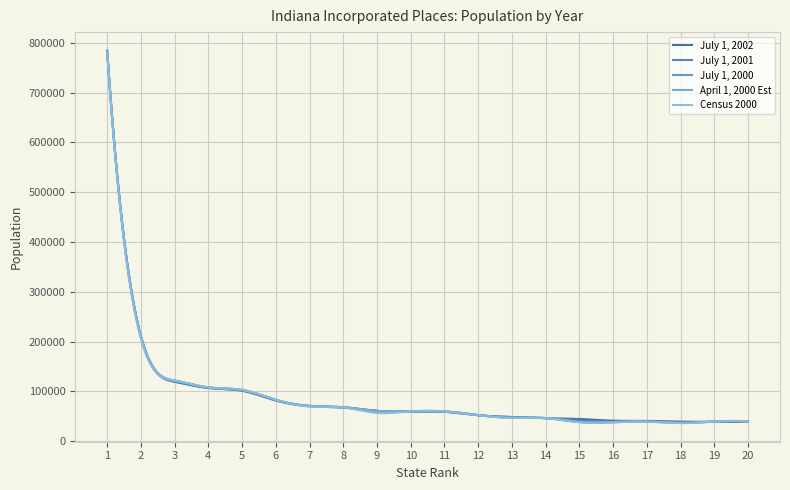

How many lines are shown in the chart?

5